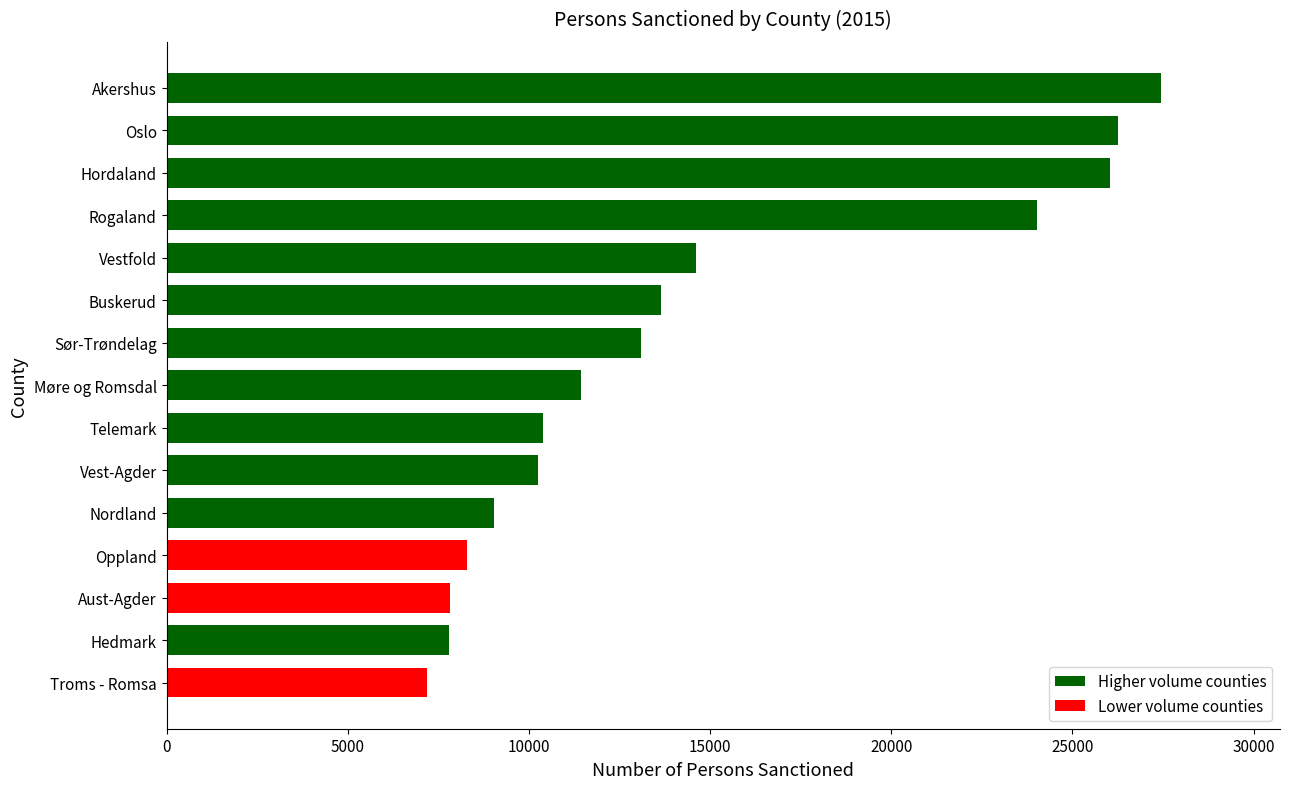

Which has a higher value, Møre og Romsdal or Oslo?

Oslo